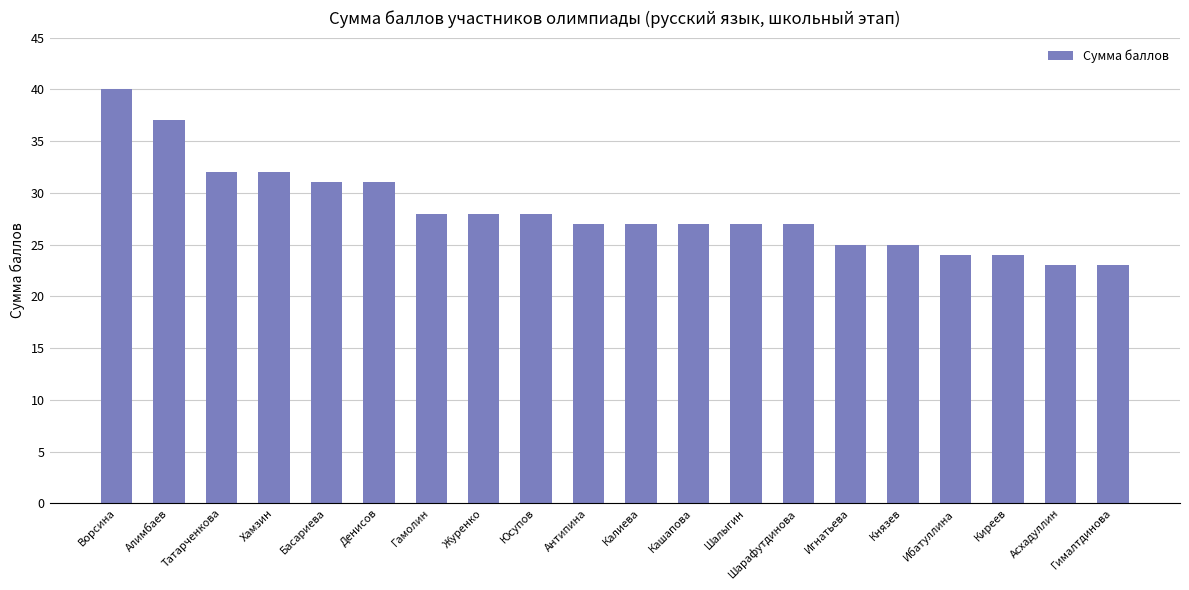

The value at Басариева is 31. True or false?

True